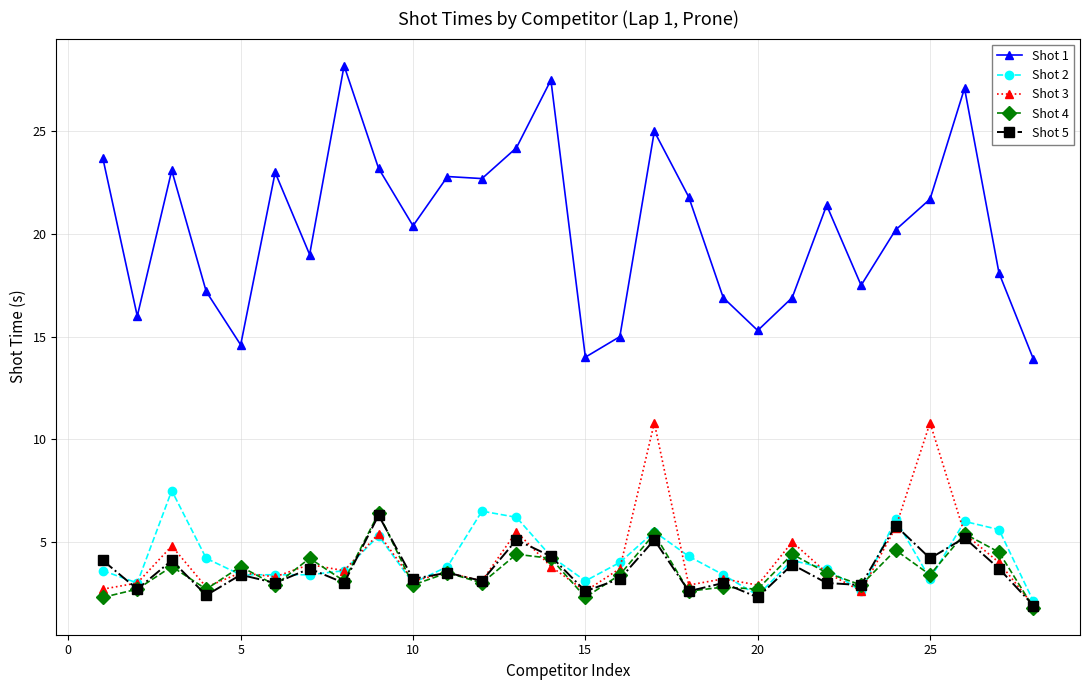

True or false: Shot 3 and Shot 1 intersect in this chart.

False